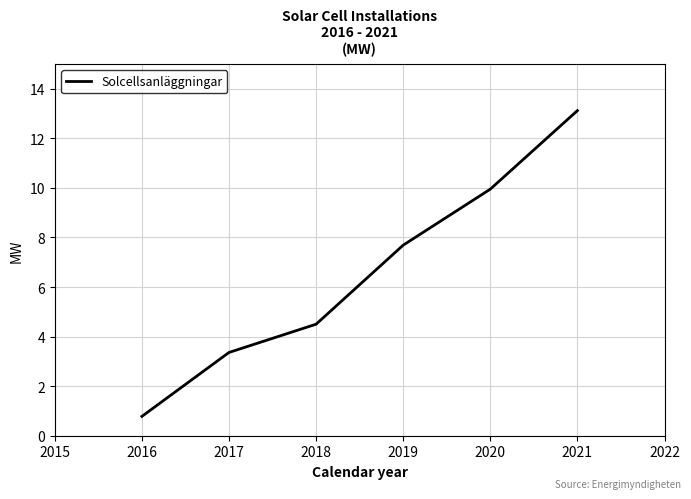

Where is the data nearest to the value 6?

2018